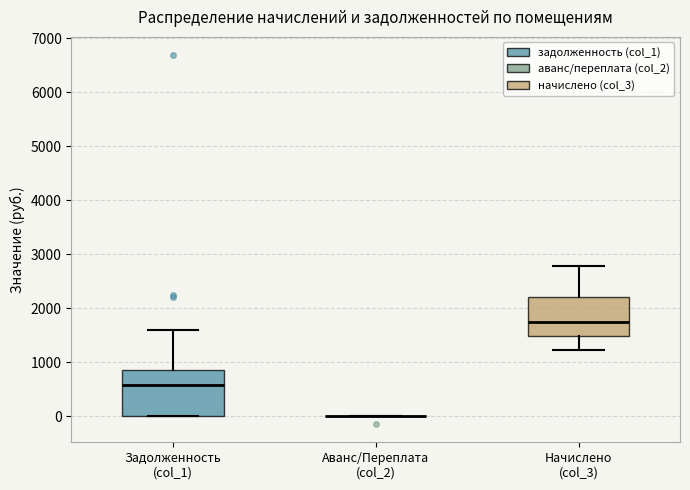

Comparing the boxes themselves (not the whiskers), which one is the tallest?

Задолженность (col_1)